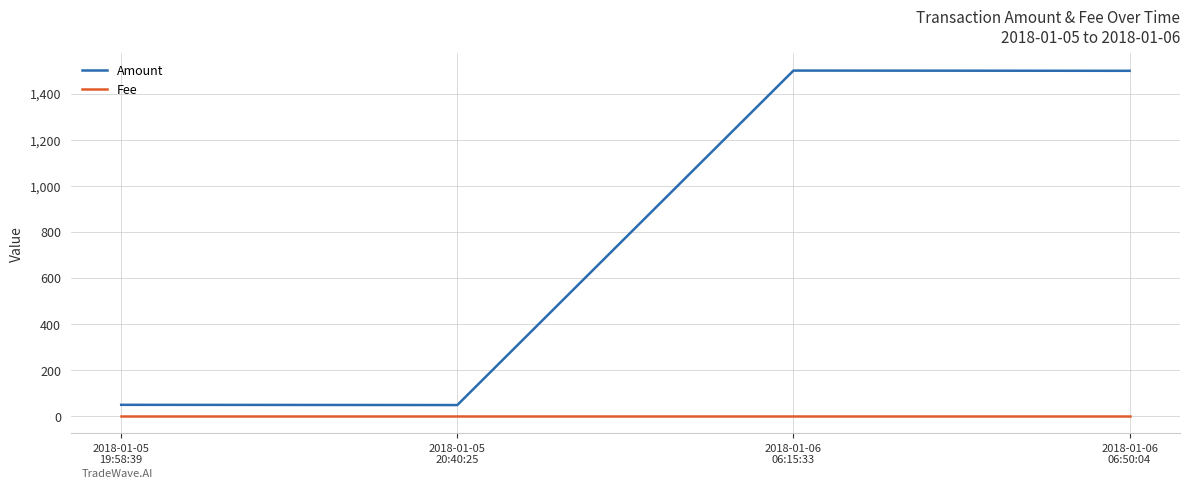

True or false: Fee and Amount intersect in this chart.

False